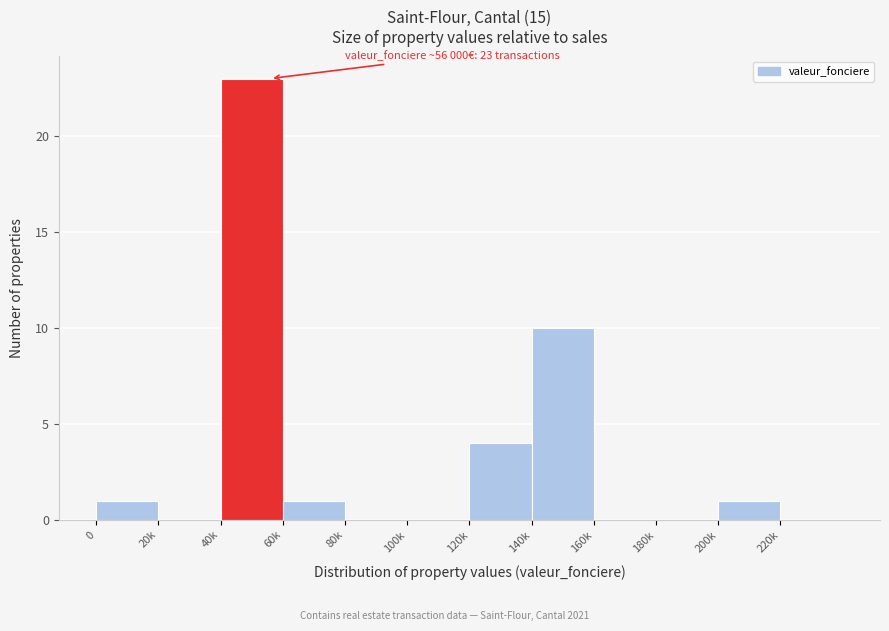

Reading left to right, list all the values displayed in this chart.

0=1	20k=0	40k=23	60k=1	80k=0	100k=0	120k=4	140k=10	160k=0	180k=0	200k=1	220k=0